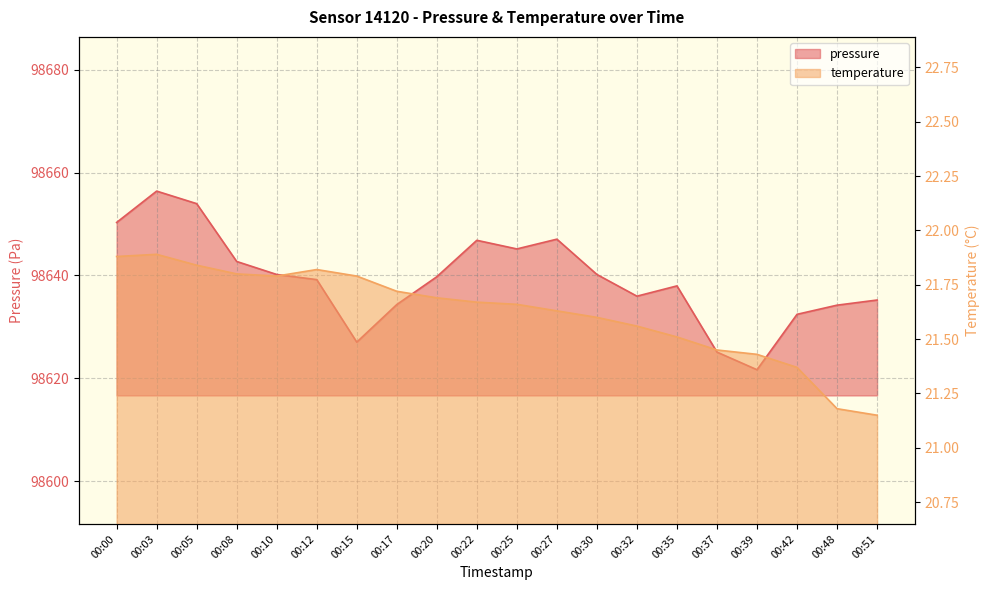

What is the total value across all series at 00:51?

98656.4